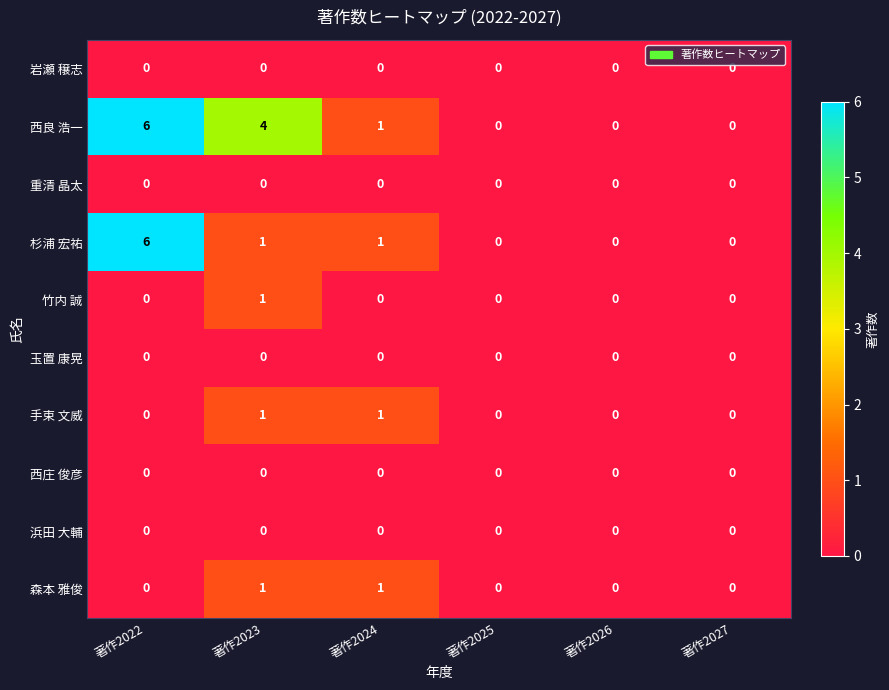

At which category is the sum across all series the highest?

著作2022